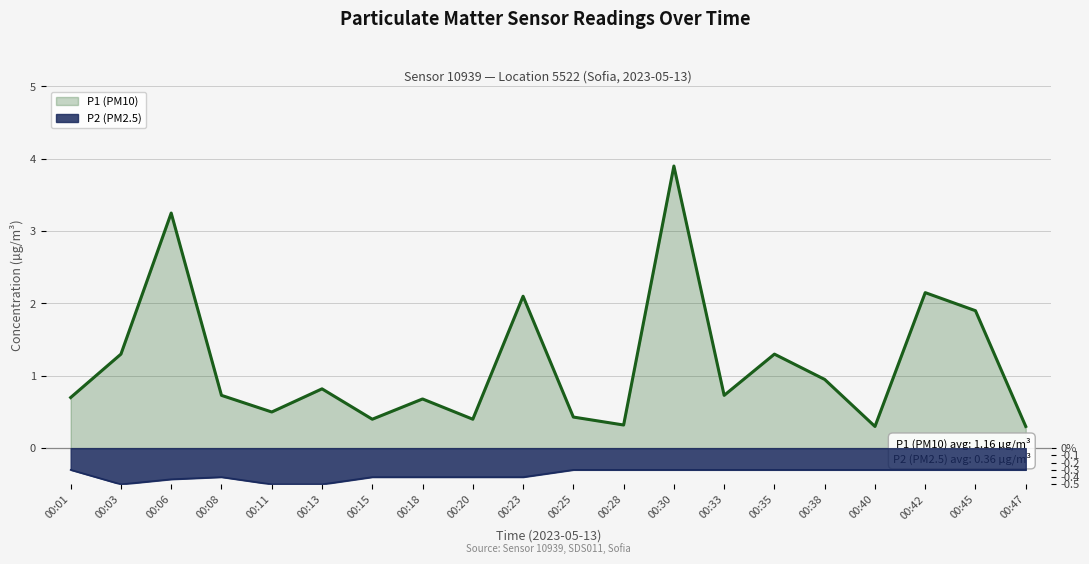

What is the minimum value shown in the chart?

0.3